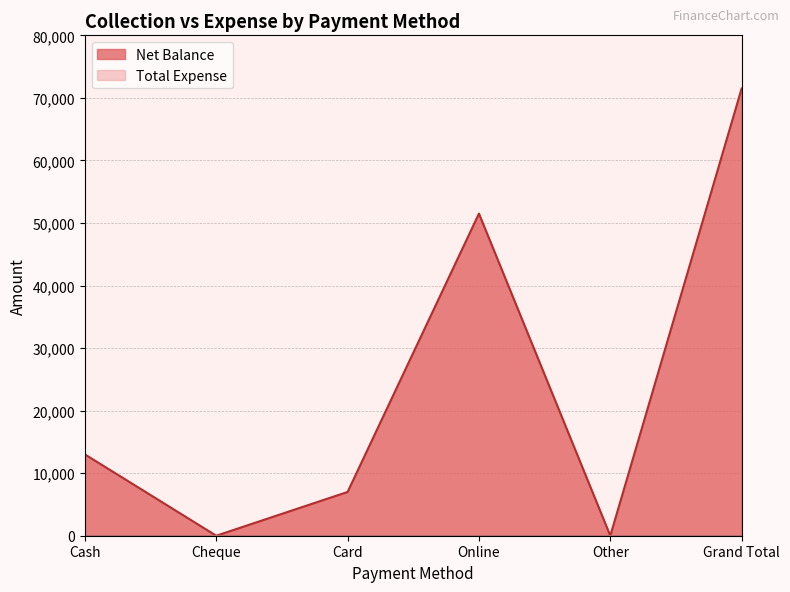

Reading left to right, list all the values displayed in this chart.

Cash=13000	Cheque=0	Card=7000	Online=51500	Other=0	Grand Total=71500